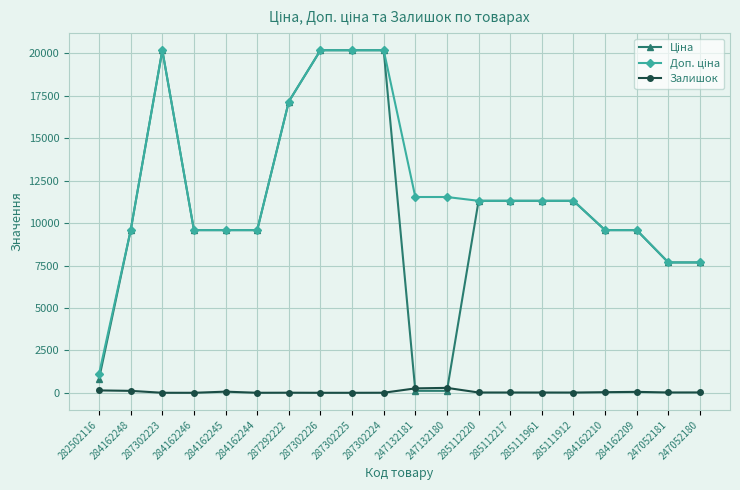

At how many categories does at least one series exceed 16774?

5